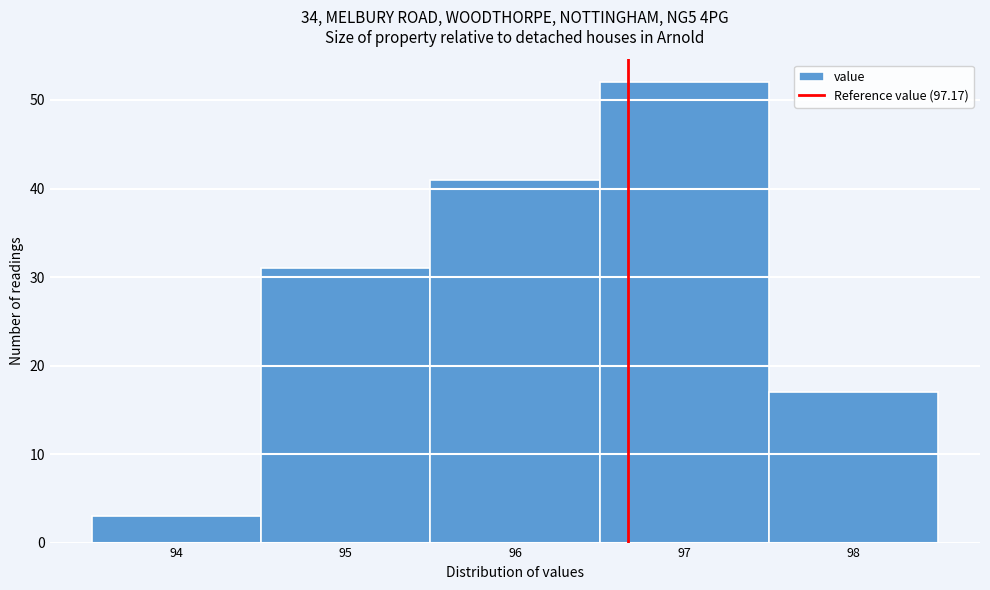

Reading left to right, extract all data points from this chart.

3	31	41	52	17